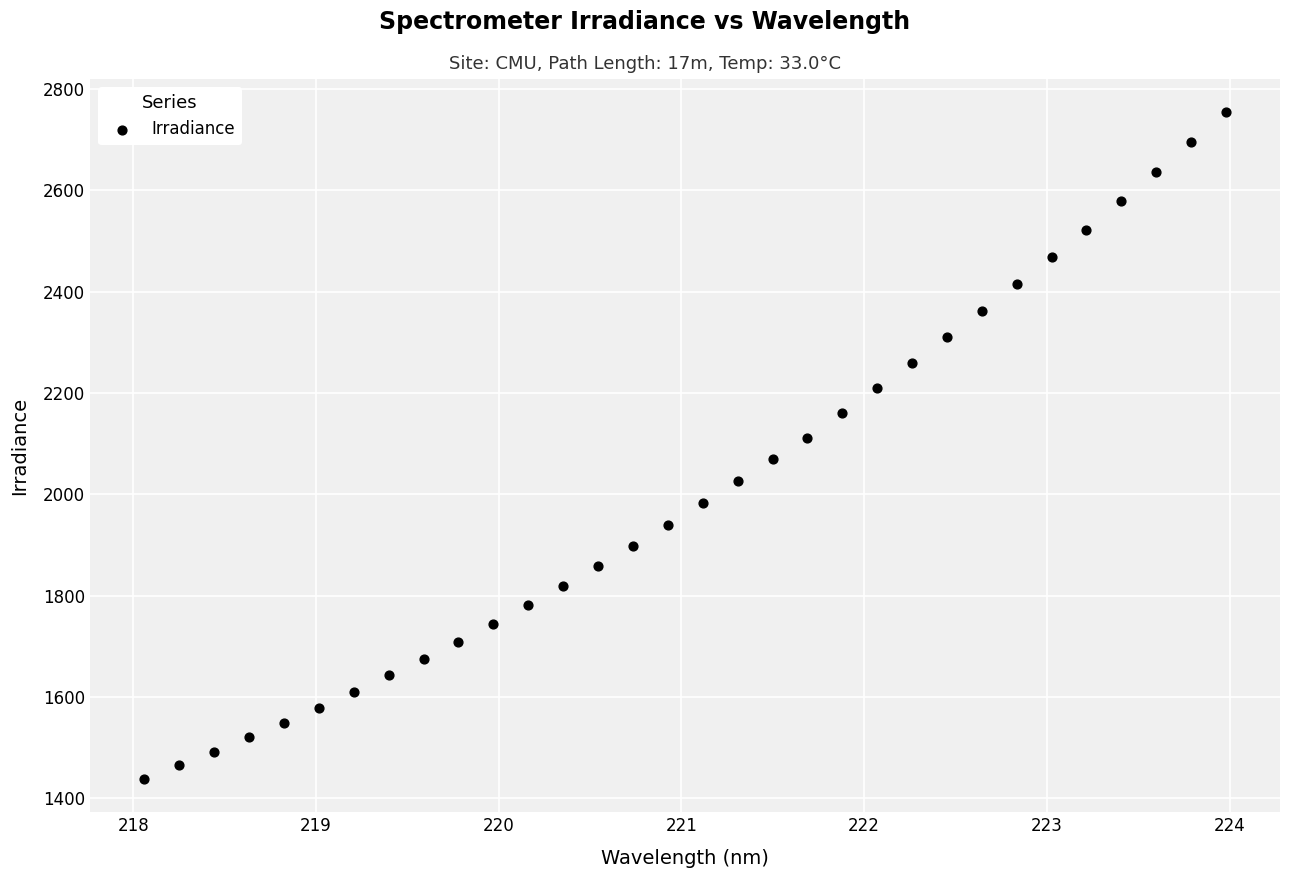

What is the range of Y values (max minus min)?

1315.6